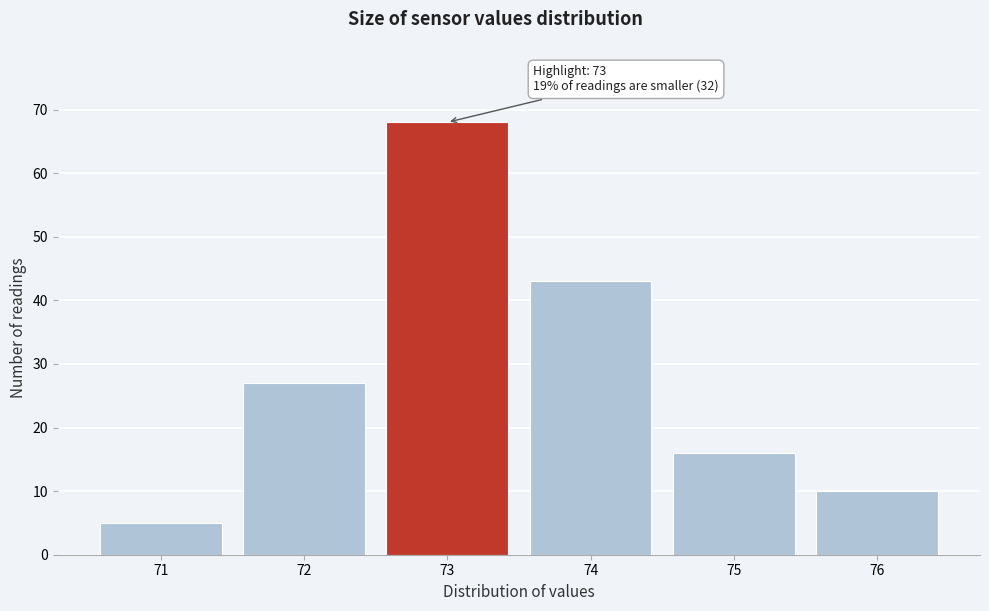

Which range on the x-axis has the tallest bar?

72.5 to 73.5